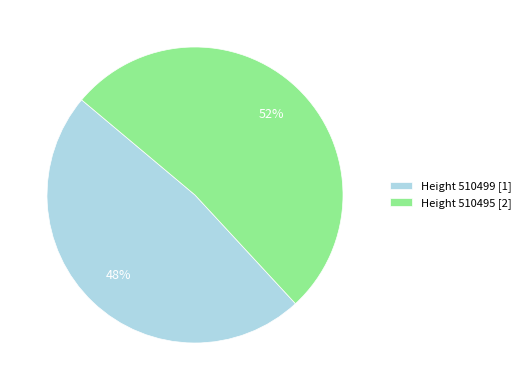

To the nearest percent, what portion does Height 510495 [2] represent?

52%